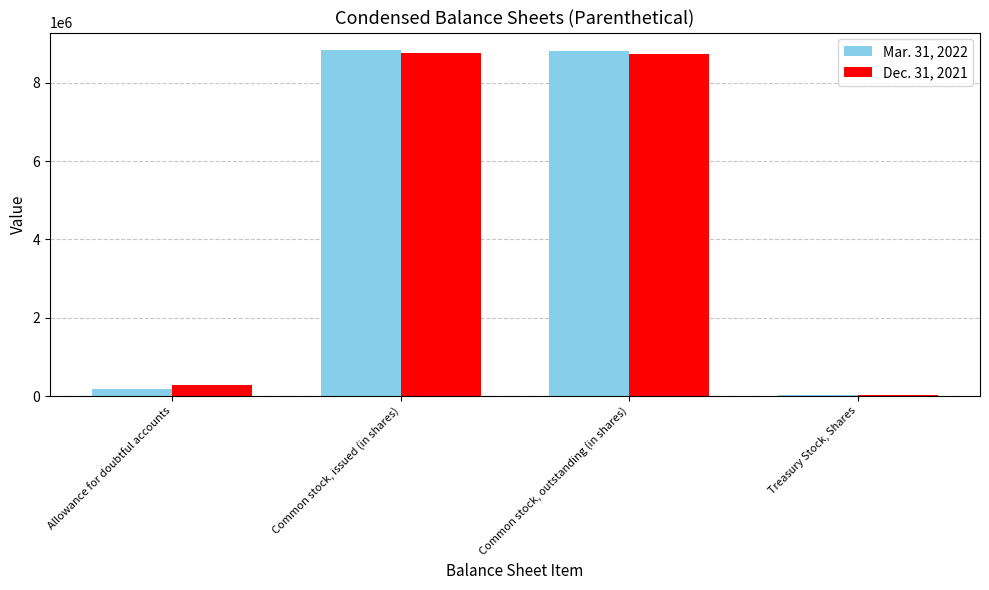

Rank the series by their average value, from highest to lowest.

Mar. 31, 2022, Dec. 31, 2021